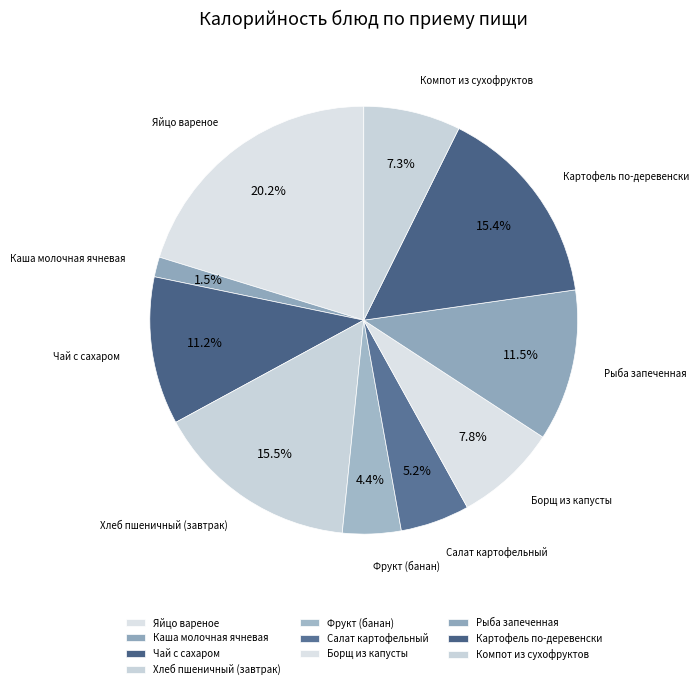

Is the sum of Чай с сахаром and Каша молочная ячневая greater than half?

No